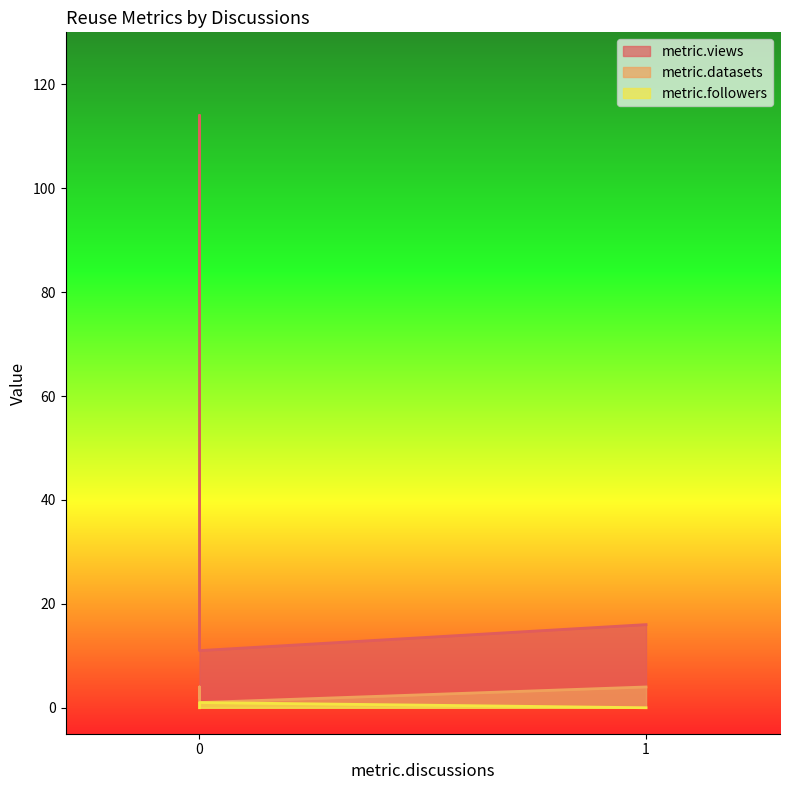

True or false: metric.followers has more than 2 points higher than both neighbors.

False